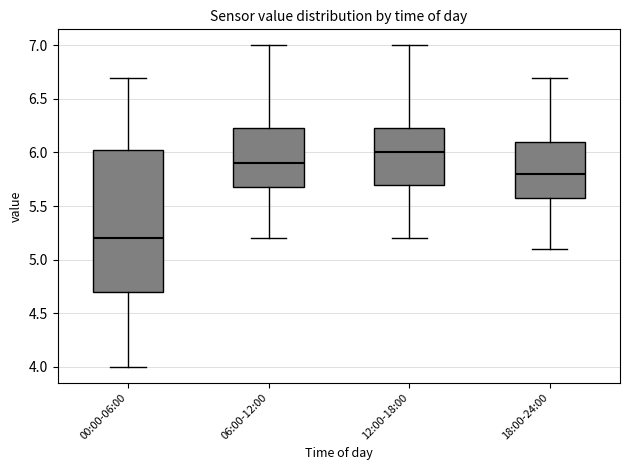

Reading left to right, transcribe this box plot: for each box, give where its median line is, the range the box spans, and where its two whiskers end, as read against the y-axis. The values are not printed on the chart, so give them approximately, as read against the axis.

00:00-06:00: median 5.20, box 4.70 to 6.05, whiskers 4.00 to 6.70
06:00-12:00: median 5.90, box 5.70 to 6.25, whiskers 5.20 to 7.00
12:00-18:00: median 6.00, box 5.70 to 6.25, whiskers 5.20 to 7.00
18:00-24:00: median 5.80, box 5.60 to 6.10, whiskers 5.10 to 6.70